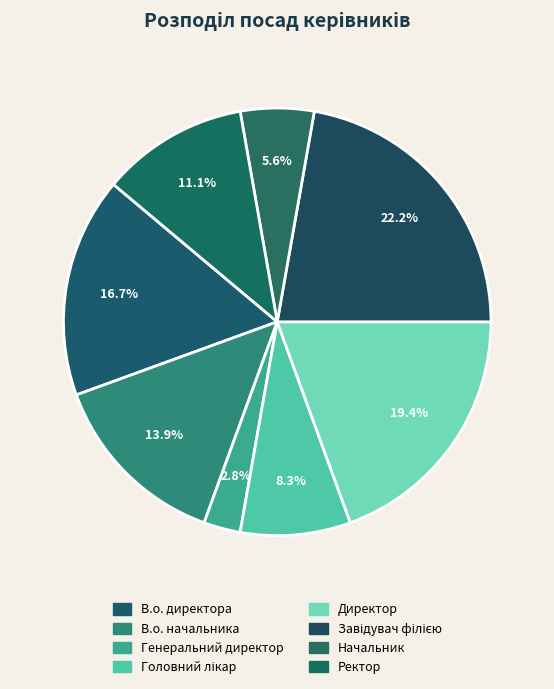

Does any single category account for the majority?

No